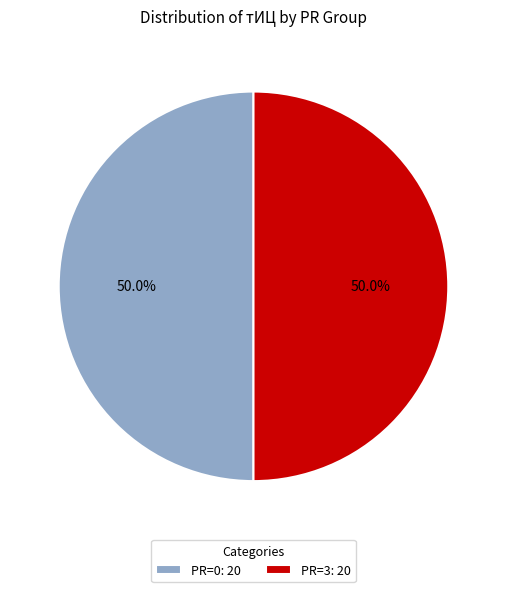

What portion of the pie excludes PR=0: 20?

50.0%